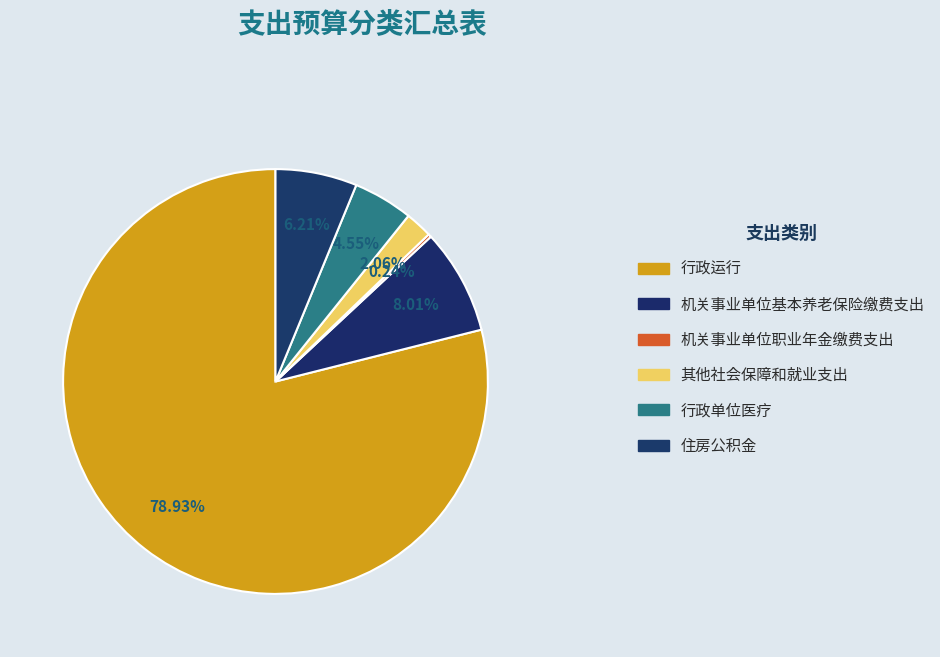

Does any single category account for the majority?

Yes